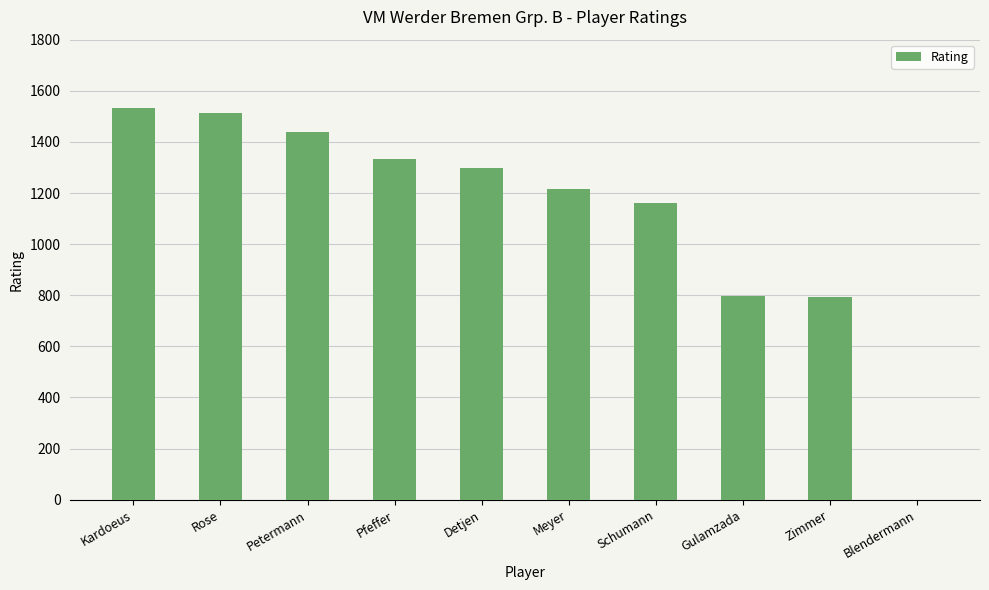

True or false: the data shows 1296 at Detjen.

True